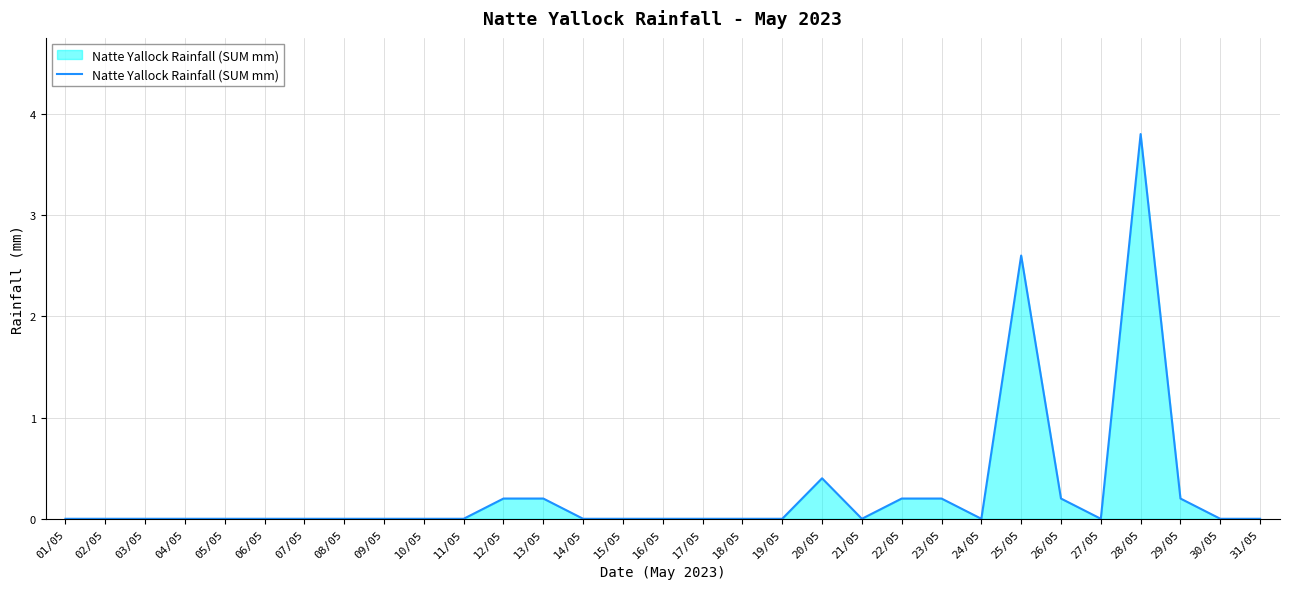

The value at 25/05 is 1.2. True or false?

False